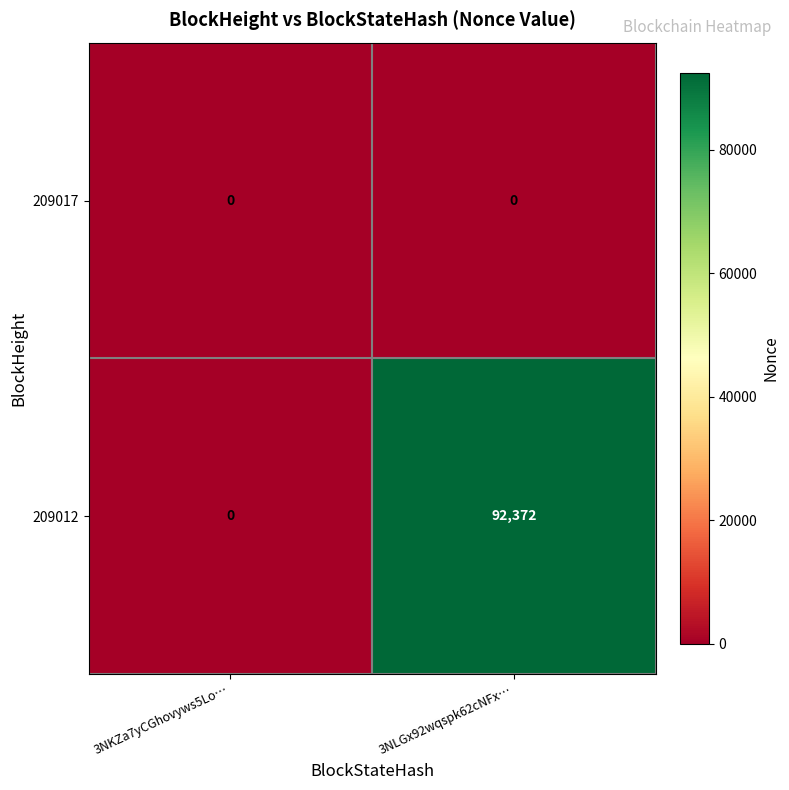

Reading left to right, what are all the values shown in this chart?

209017: 0	0
209012: 0	92372